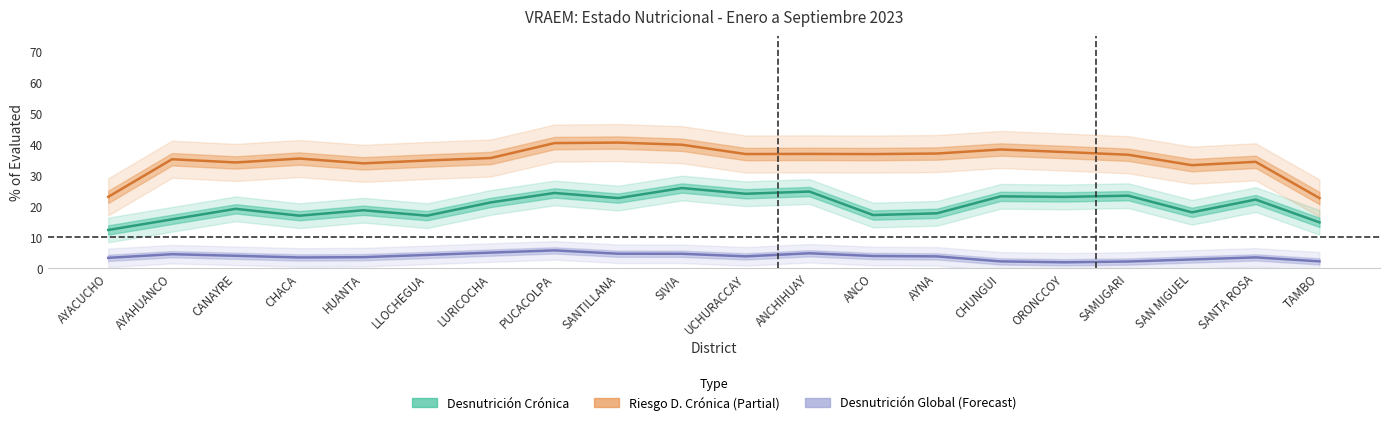

Which category has the highest value in the Riesgo D. Crónica (Partial Data) series?

SANTILLANA